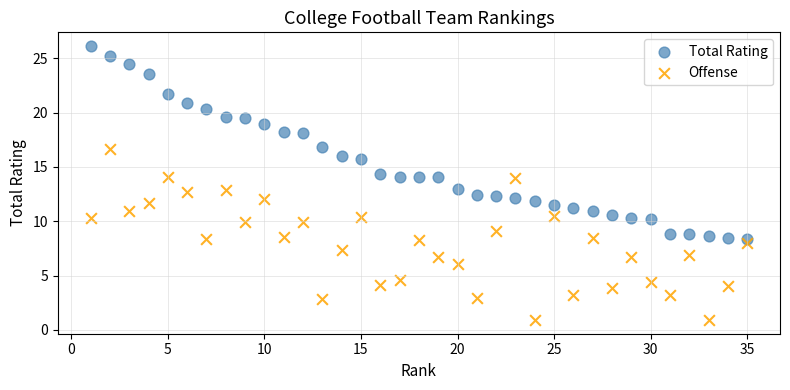

Which series reaches the minimum Y coordinate?

Offense